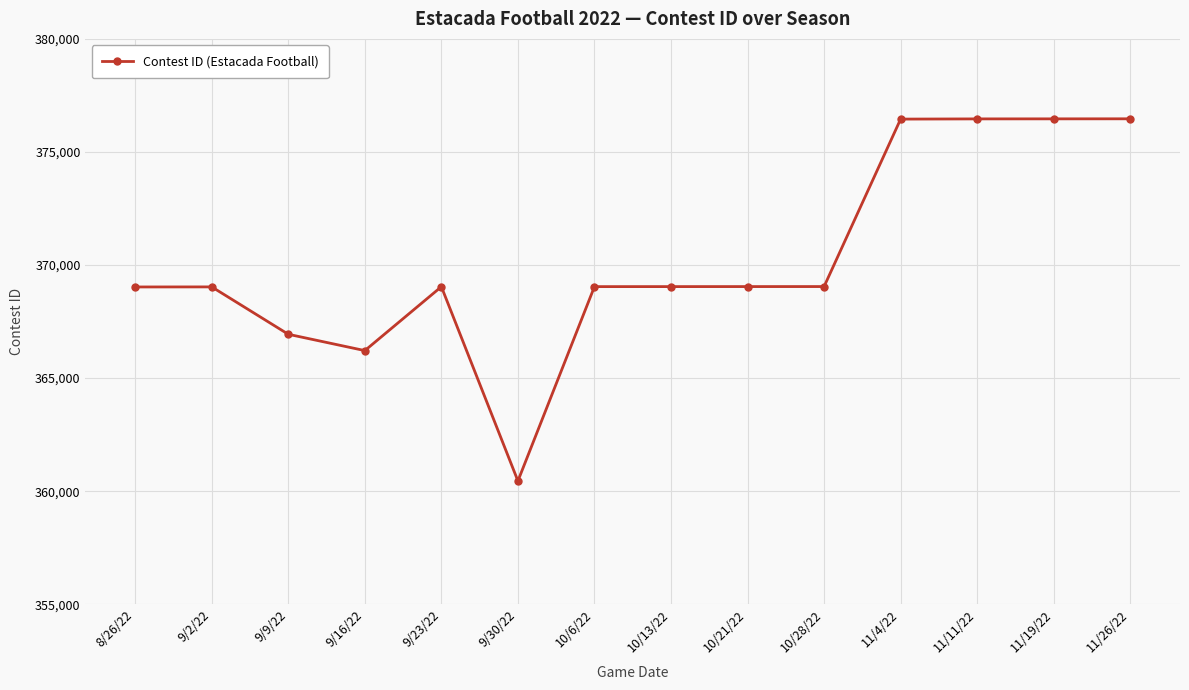

What is the ratio of the value at 10/13/22 to the value at 11/4/22?

1.0